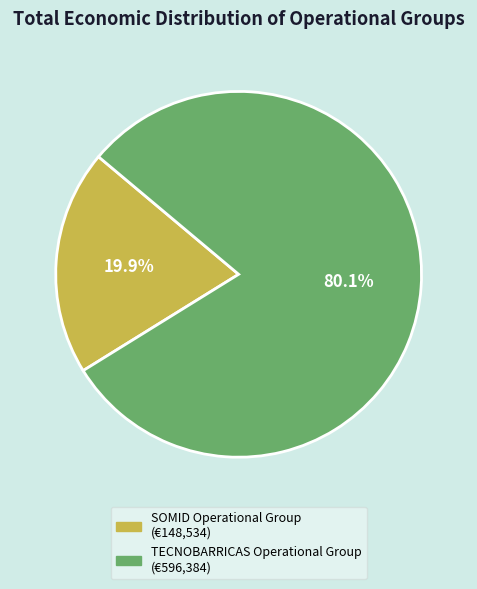

What is the smallest slice in the pie chart?

SOMID Operational Group